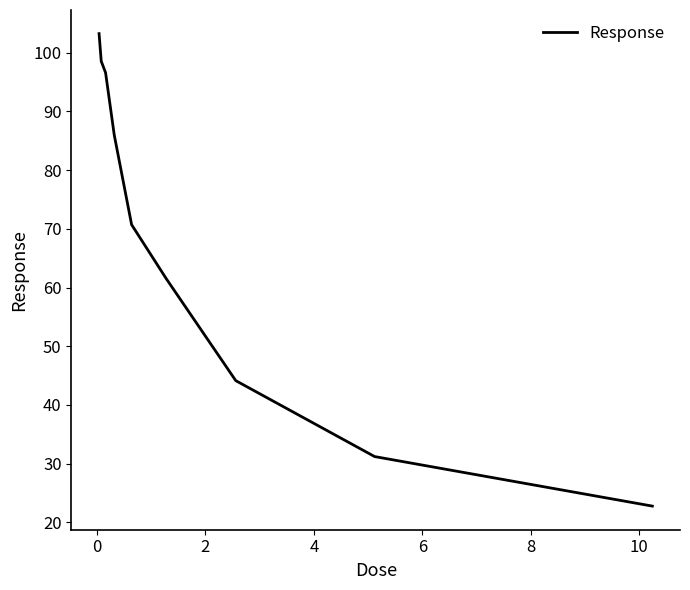

What is the difference between the maximum and minimum values?

80.5